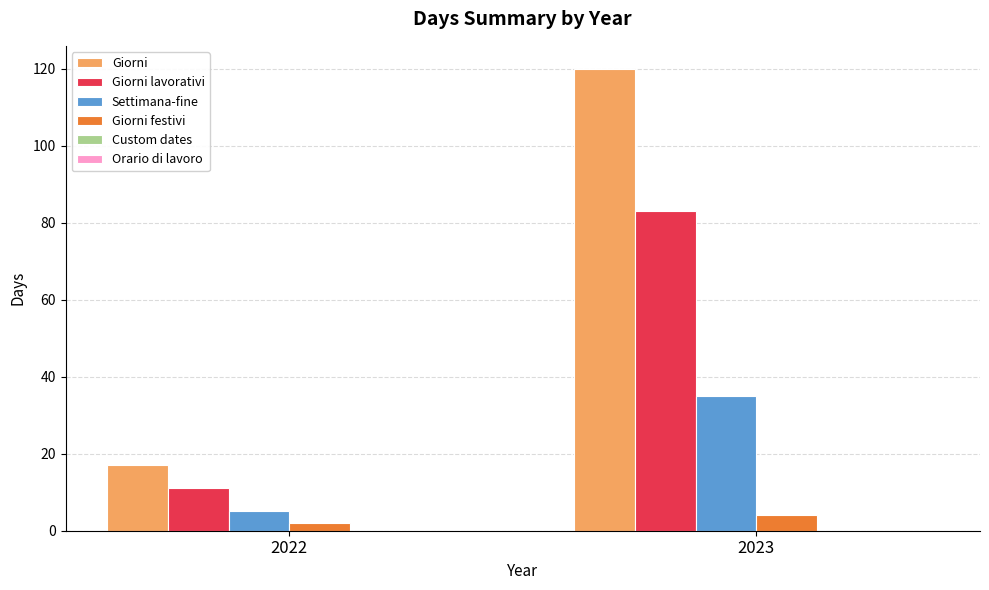

What is the value of the Giorni bar at the 1st from the left?

17